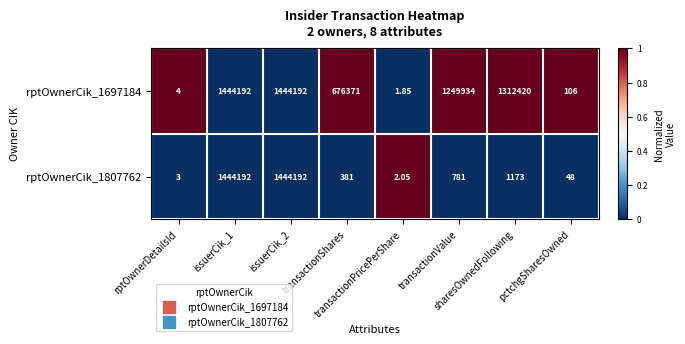

Count the number of data series in this chart.

2